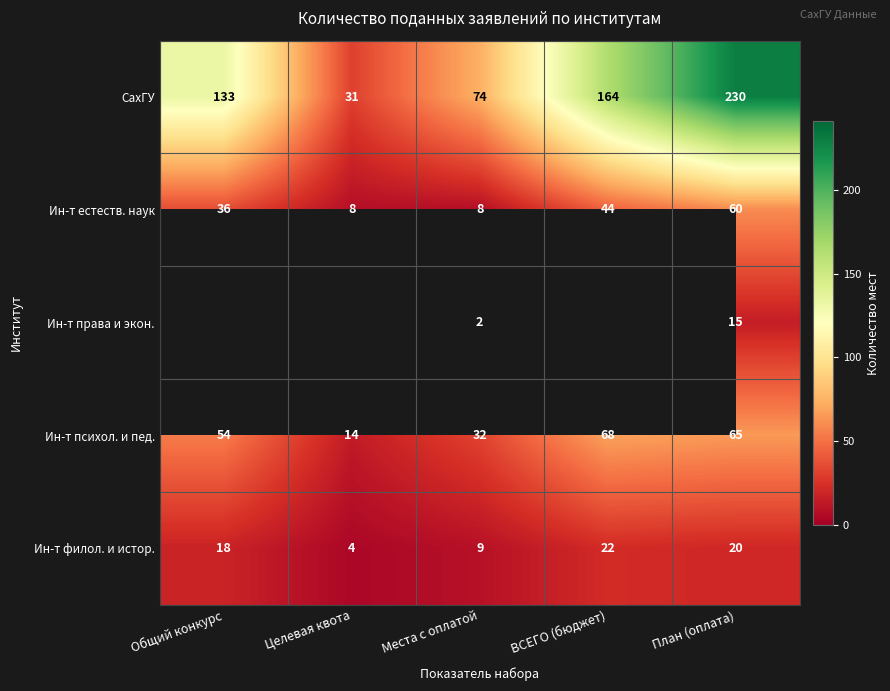

True or false: Ин-т естеств. наук has a value of 47 at Общий конкурс.

False